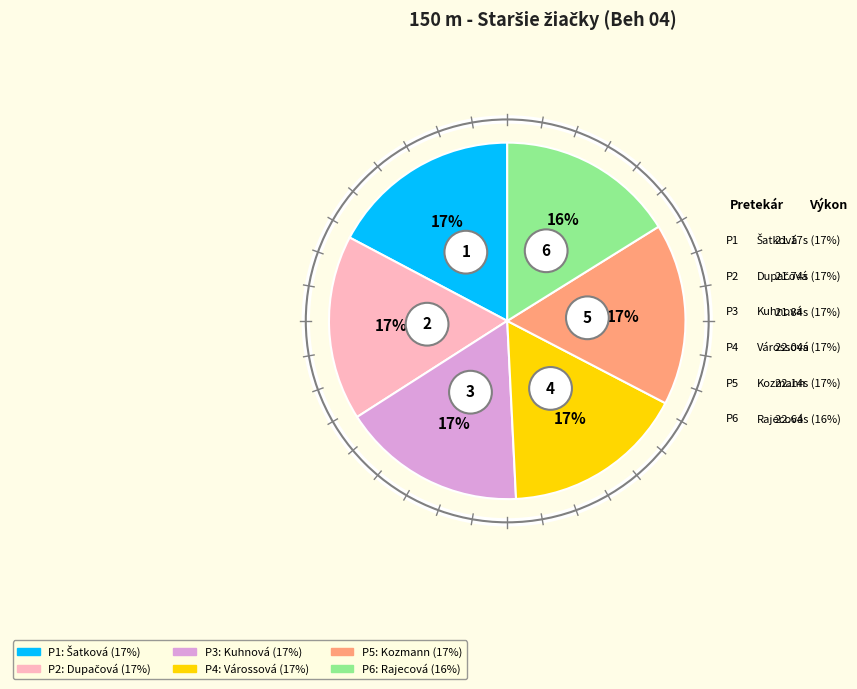

Does Kuhnová Diana represent more than half of the total?

No